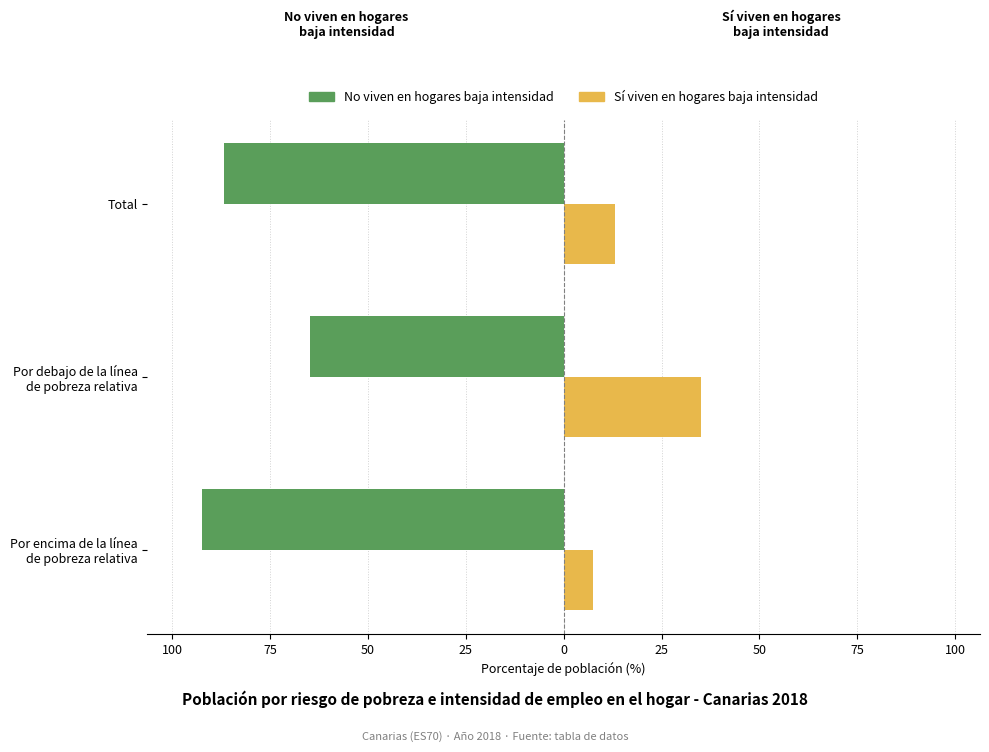

What are all the series names shown in the legend?

No viven en hogares baja intensidad, Sí viven en hogares baja intensidad